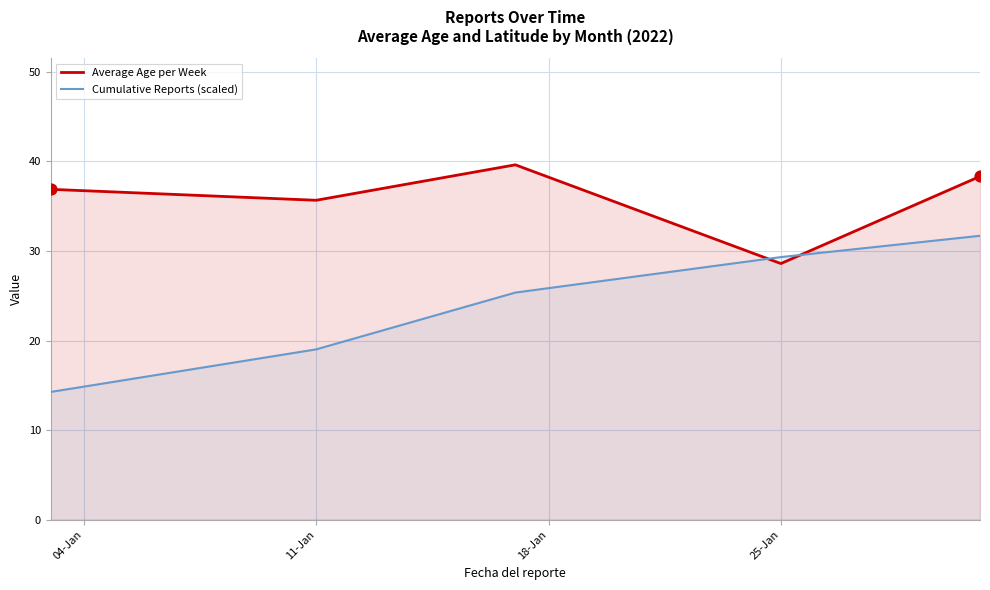

Which series has the widest spread of Y values?

Cumulative Reports (scaled)